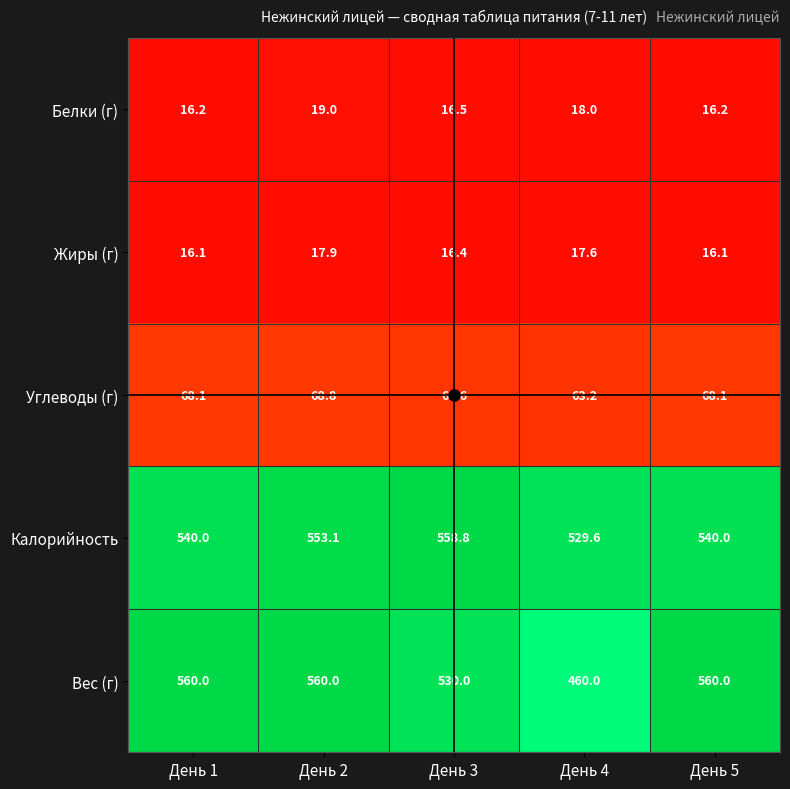

The value of Калорийность at День 2 is 553.1. True or false?

True